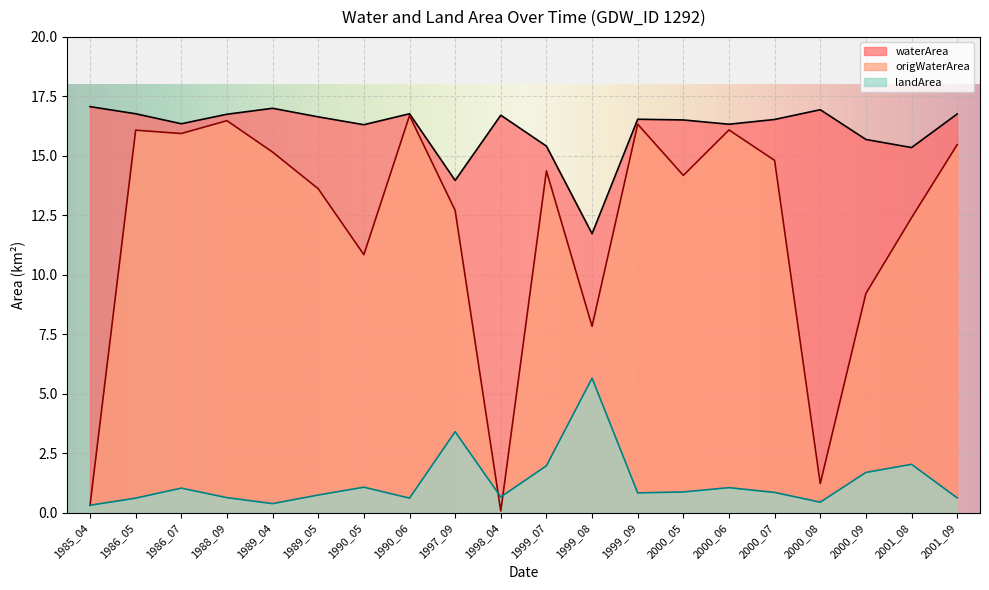

Reading left to right, extract all data points from this chart.

waterArea: 1985_04=17.1	1986_05=16.8	1986_07=16.4	1988_09=16.8	1989_04=17.0	1989_05=16.6	1990_05=16.3	1990_06=16.8	1997_09=14.0	1998_04=16.7	1999_07=15.4	1999_08=11.7	1999_09=16.5	2000_05=16.5	2000_06=16.3	2000_07=16.5	2000_08=16.9	2000_09=15.7	2001_08=15.3	2001_09=16.8
origWaterArea: 1985_04=0.3	1986_05=16.1	1986_07=15.9	1988_09=16.5	1989_04=15.2	1989_05=13.6	1990_05=10.8	1990_06=16.7	1997_09=12.7	1998_04=0.1	1999_07=14.4	1999_08=7.8	1999_09=16.3	2000_05=14.2	2000_06=16.1	2000_07=14.8	2000_08=1.2	2000_09=9.2	2001_08=12.4	2001_09=15.5
landArea: 1985_04=0.3	1986_05=0.6	1986_07=1.0	1988_09=0.6	1989_04=0.4	1989_05=0.8	1990_05=1.1	1990_06=0.6	1997_09=3.4	1998_04=0.7	1999_07=2.0	1999_08=5.7	1999_09=0.8	2000_05=0.9	2000_06=1.1	2000_07=0.9	2000_08=0.5	2000_09=1.7	2001_08=2.0	2001_09=0.6